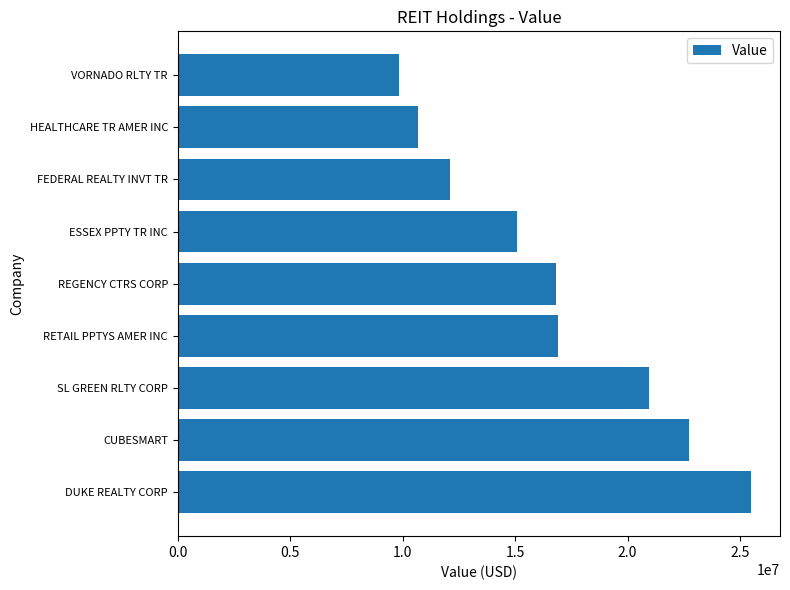

What is the sum of the values at SL GREEN RLTY CORP and CUBESMART?

43694000